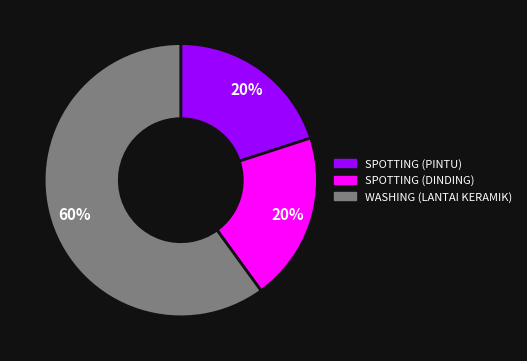

What is the ratio of the value at SPOTTING (DINDING) to the value at SPOTTING (PINTU)?

1.0